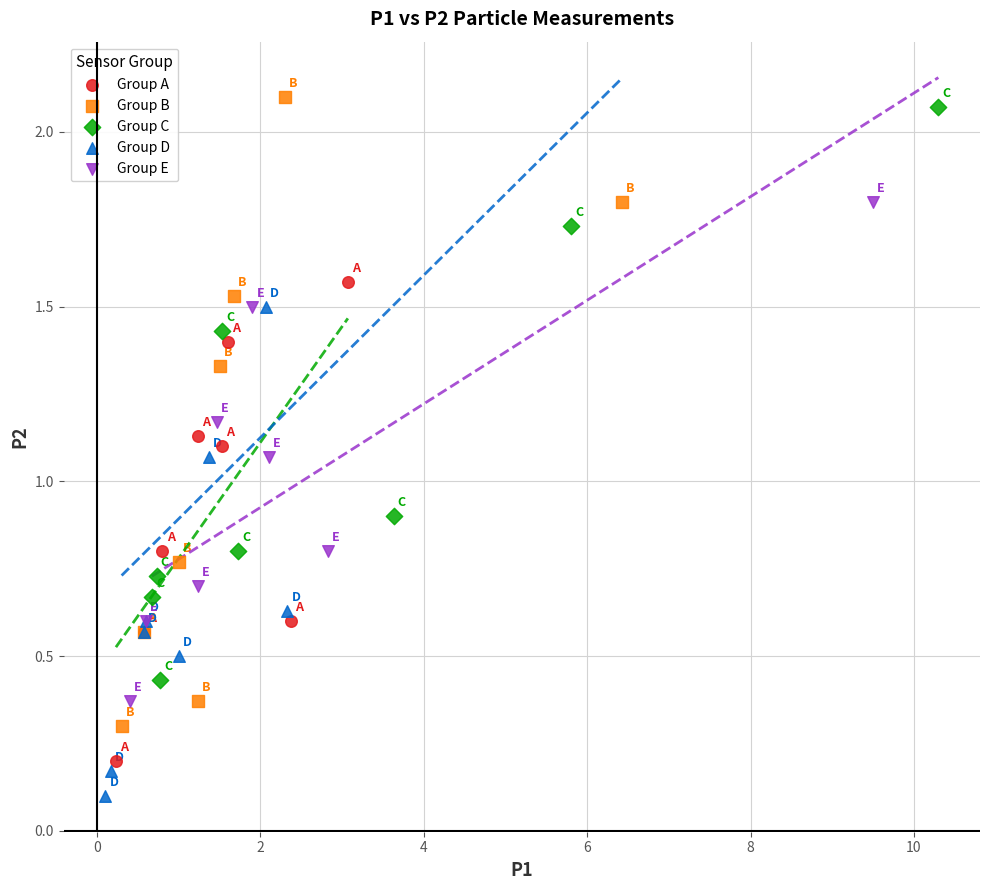

Which series contains the lowest Y value?

Group D